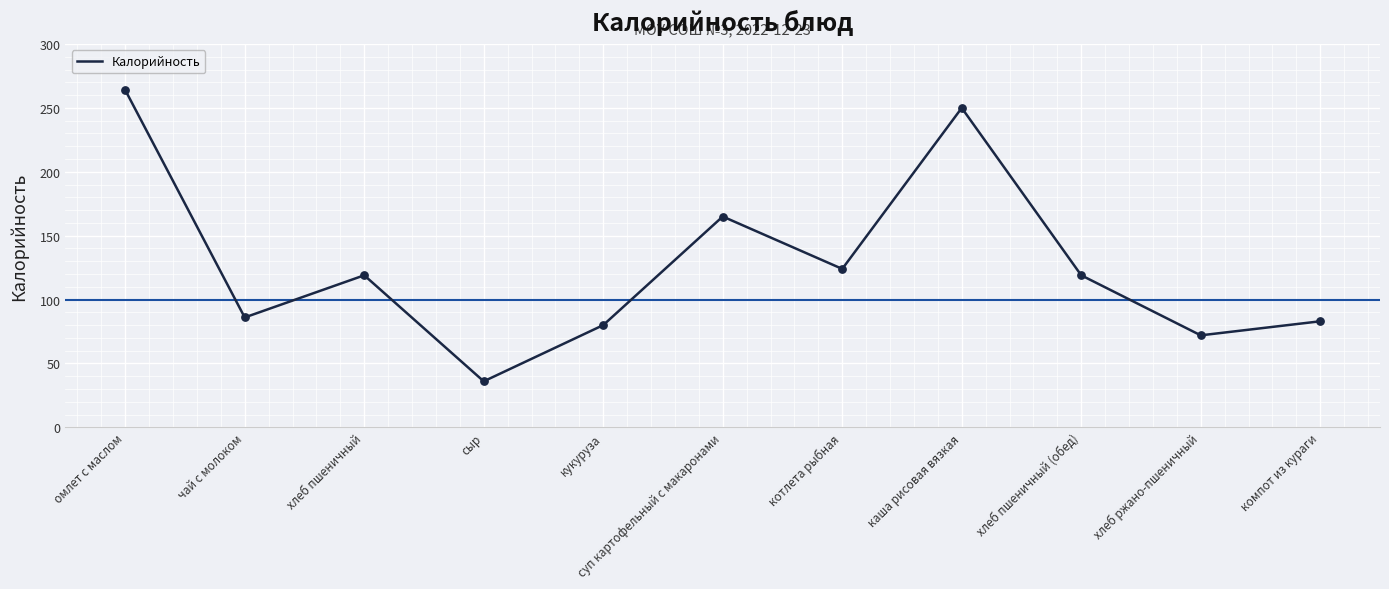

Which has a higher value, кукуруза or суп картофельный с макаронами?

суп картофельный с макаронами